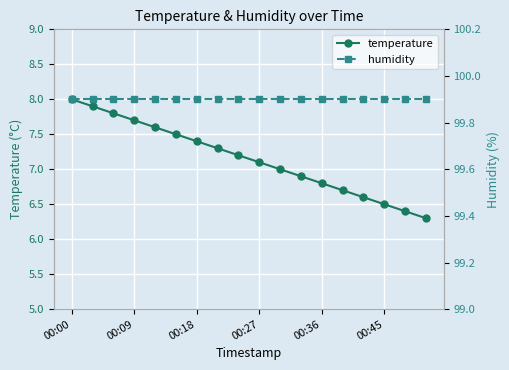

The temperature series shows 3.7 at 00:27. True or false?

False